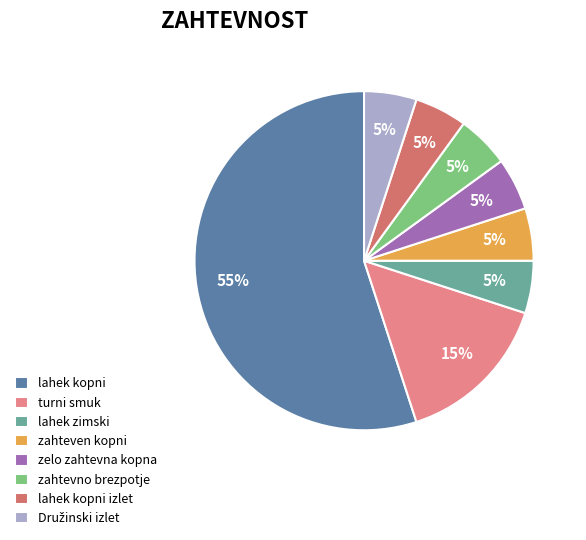

Count the number of slices in the pie.

8